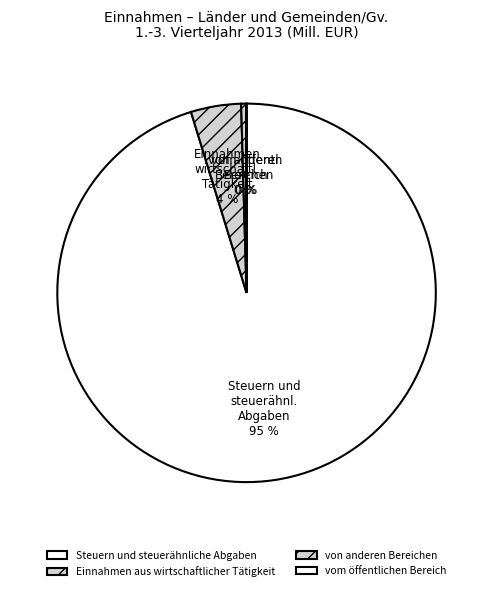

To the nearest percent, what is the difference between the Steuern und steuerähnliche Abgaben and vom öffentlichen Bereich slice percentages?

95%